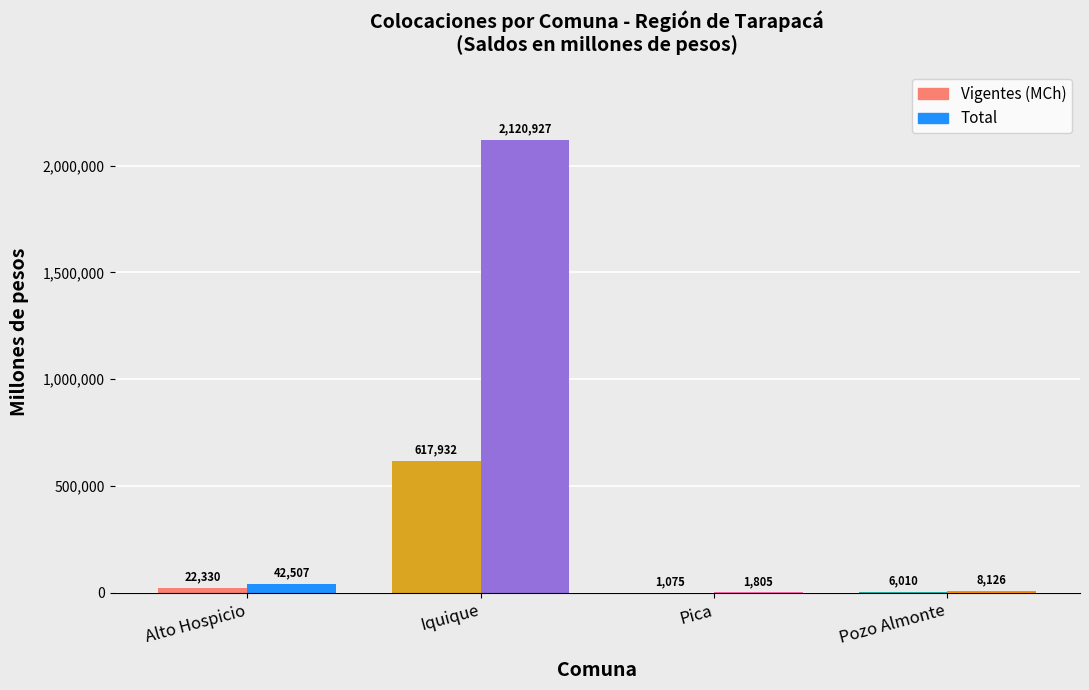

Is it true that Vigentes (MCh) equals 605.1 at Pica?

False